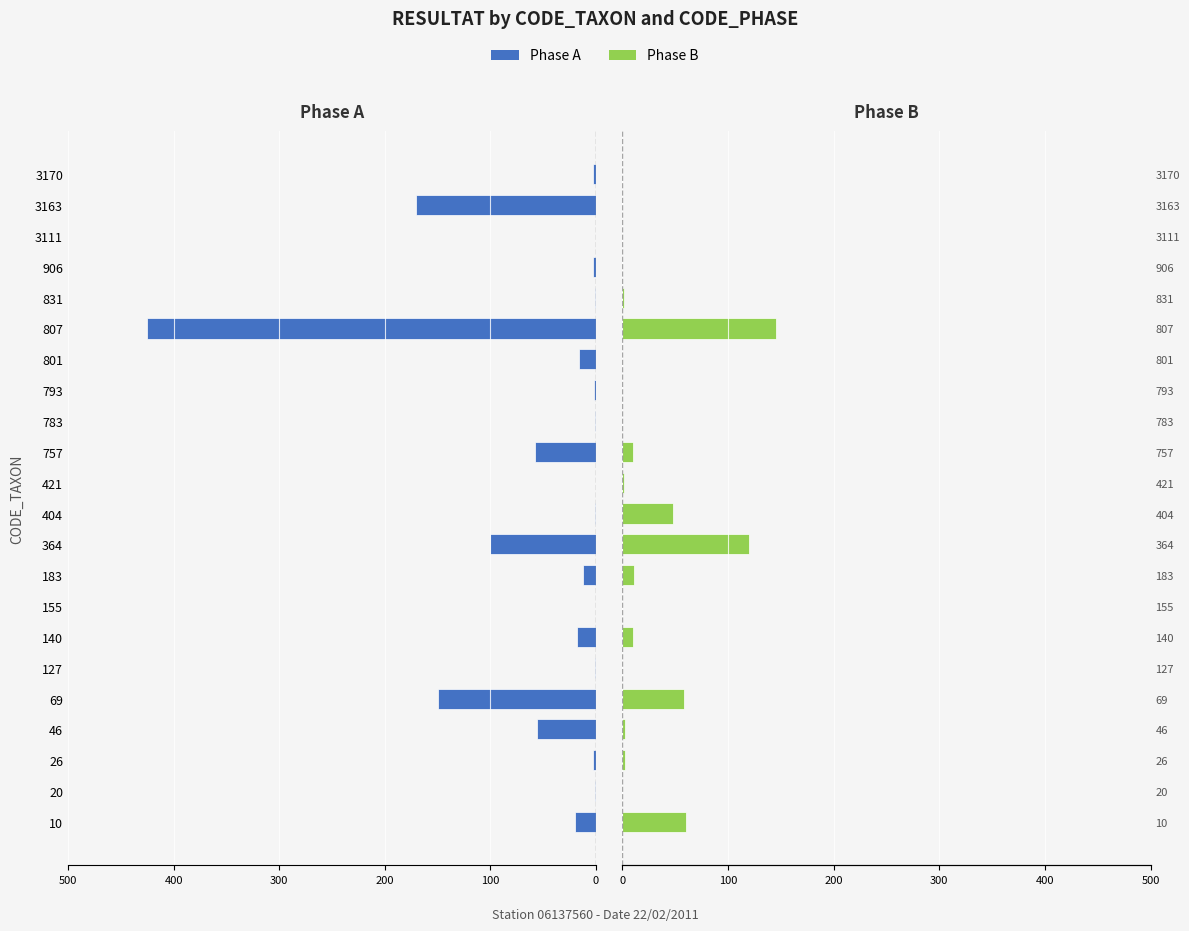

What is the difference between the second highest and second lowest values in the Phase A series?

170